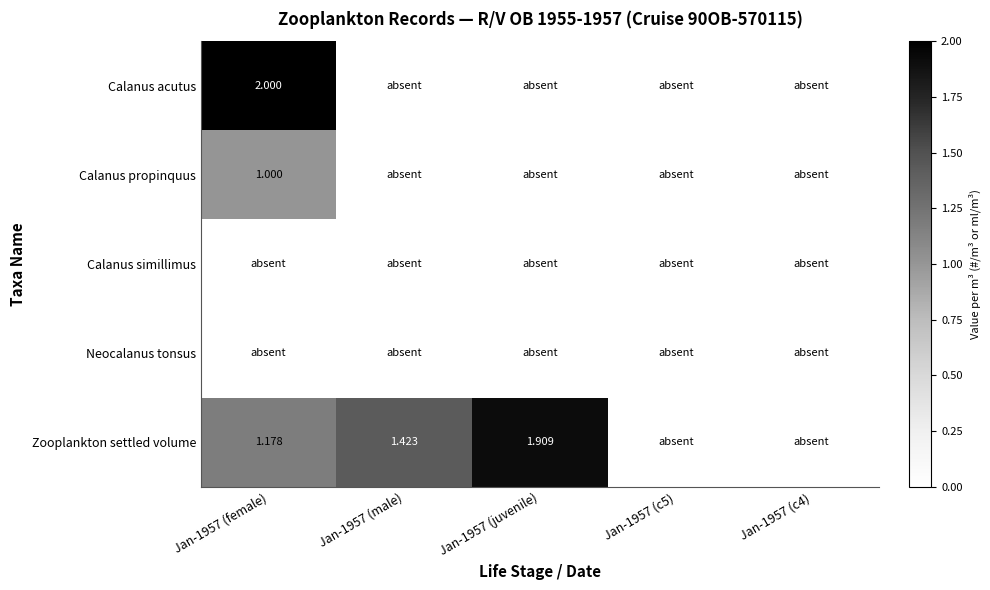

At which category is the sum across all series the highest?

Jan-1957 (female)